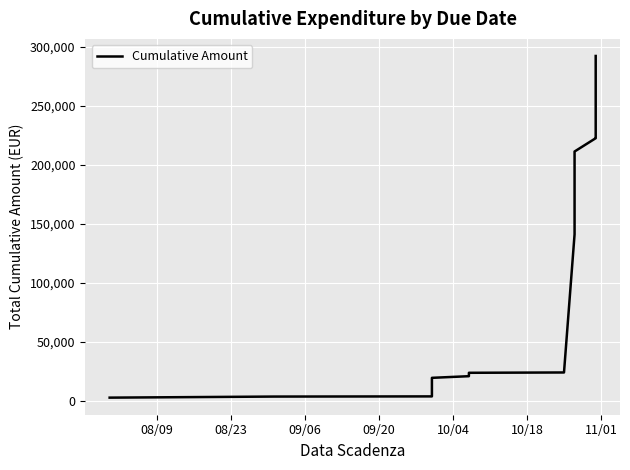

What is the average value?

196358.4